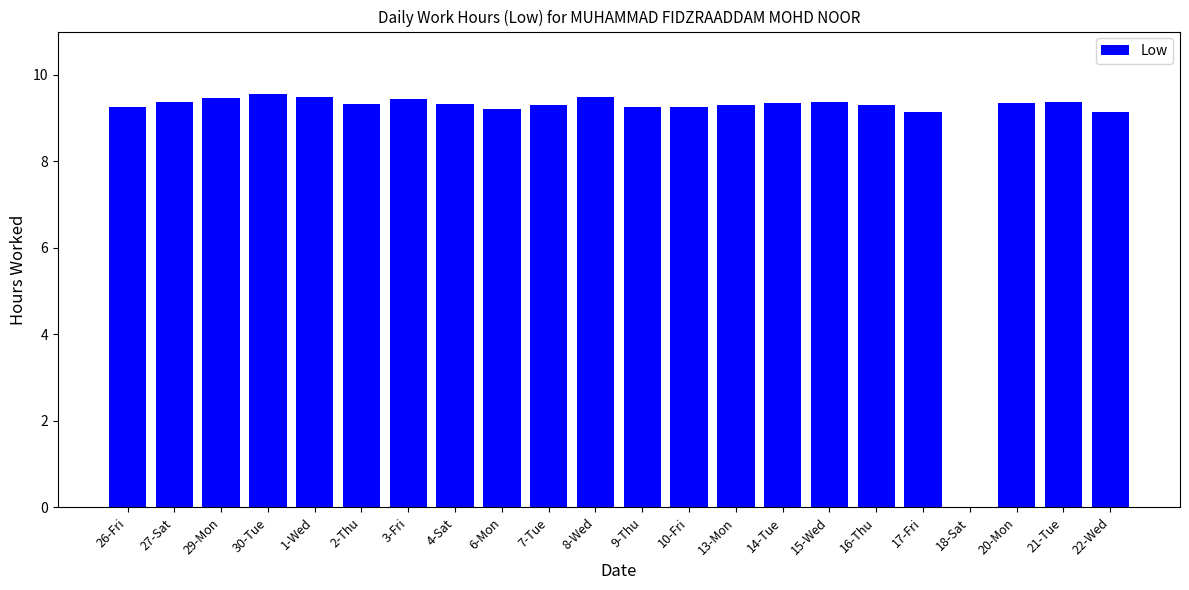

How many data points are above 9?

21